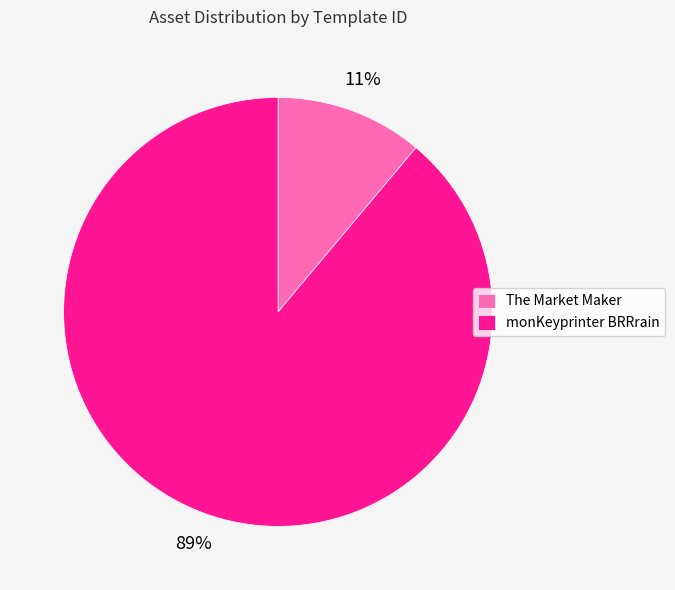

Is the sum of The Market Maker and monKeyprinter BRRrain greater than half?

Yes